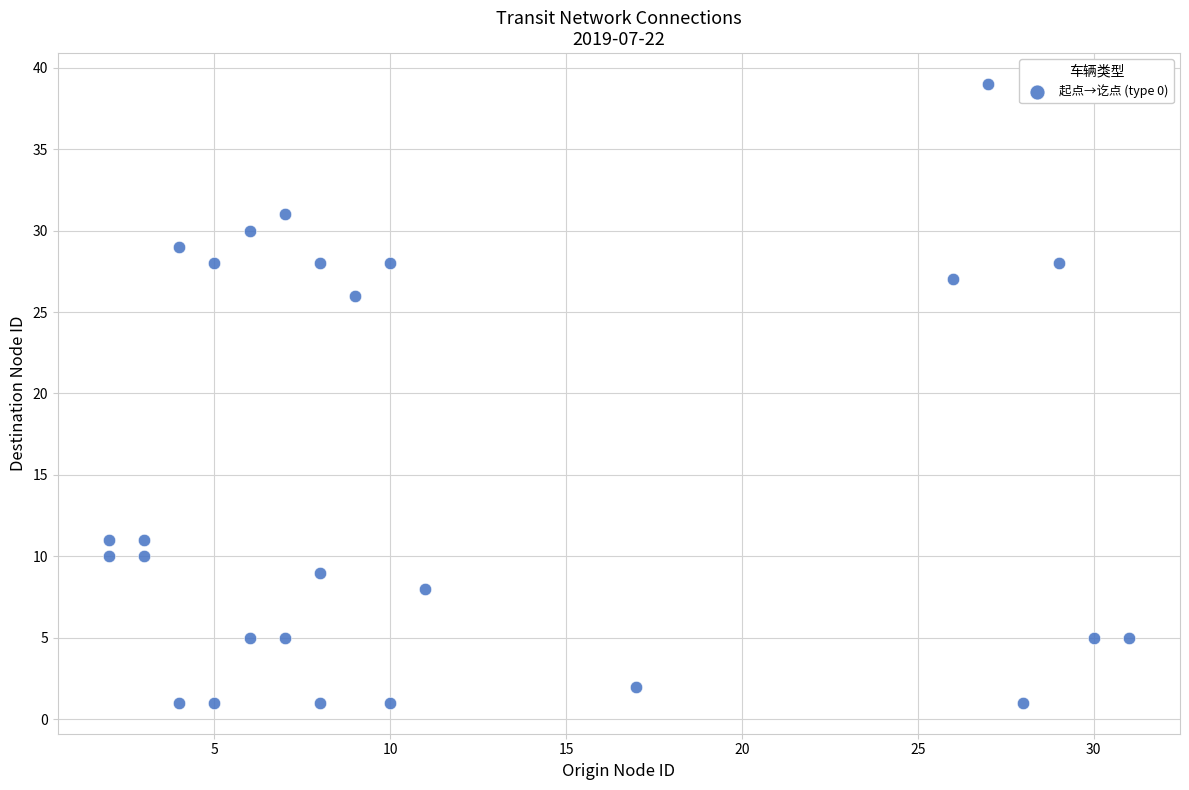

What Y value in the scatter plot is closest to 20?

26